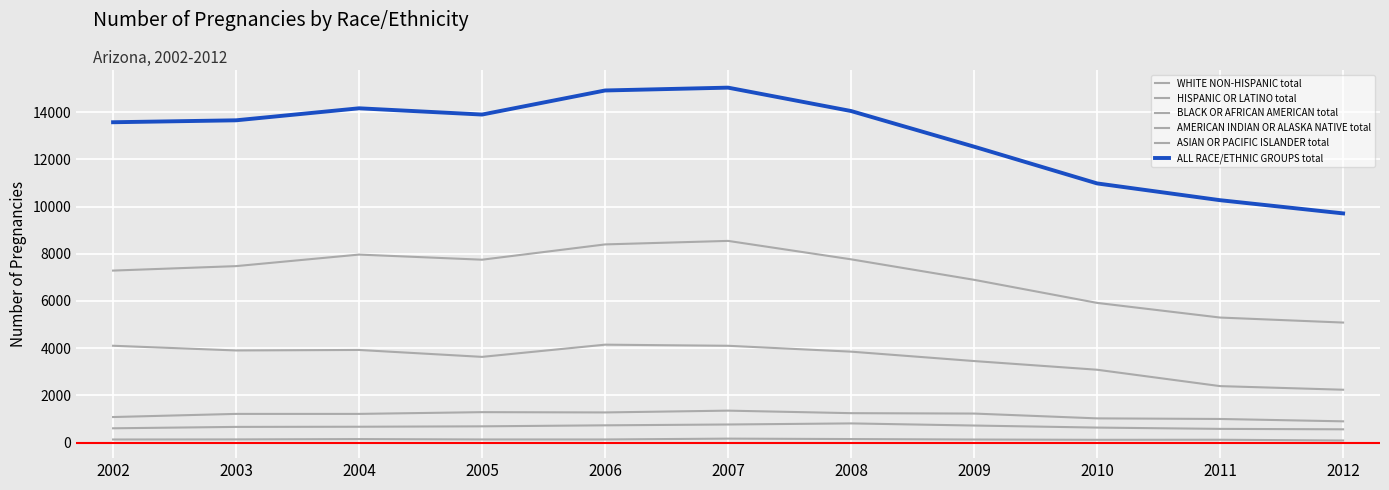

How many lines are shown in the chart?

6